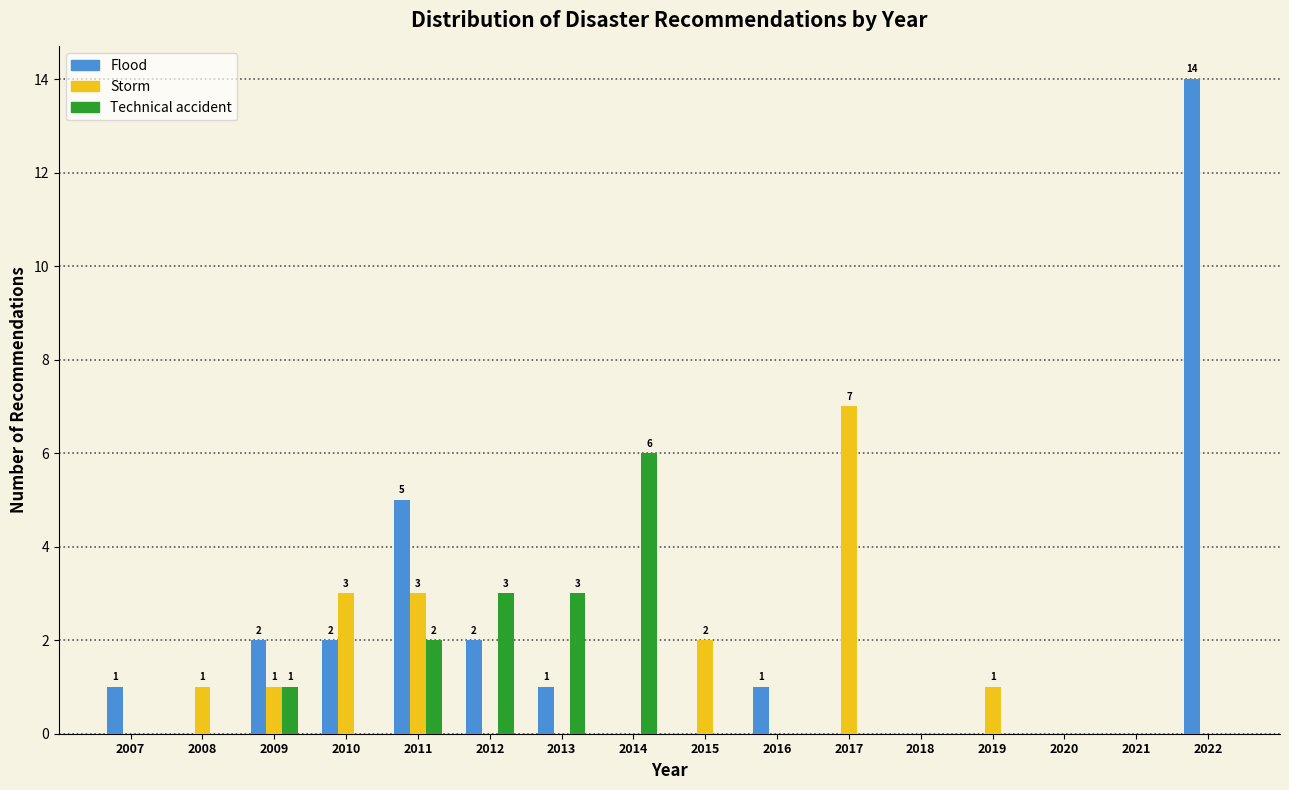

At which category is the sum across all series the highest?

2022